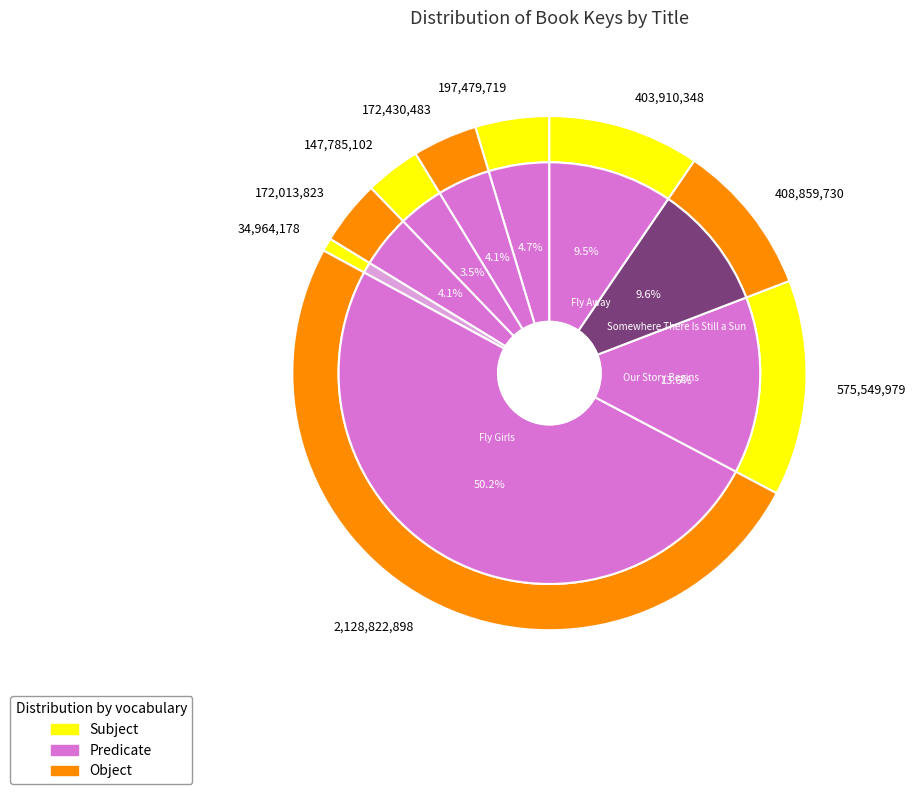

What is the change in value from Biblioburro to Somewhere There Is Still a Sun?

+211380011